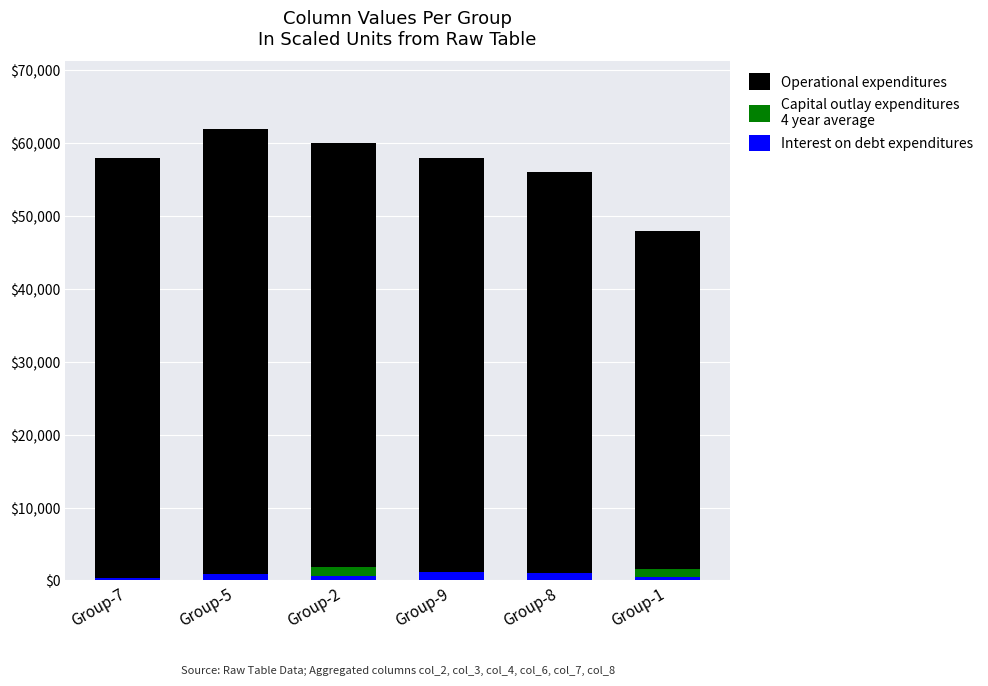

What is the label of the 4th bar from the left?

Group-9